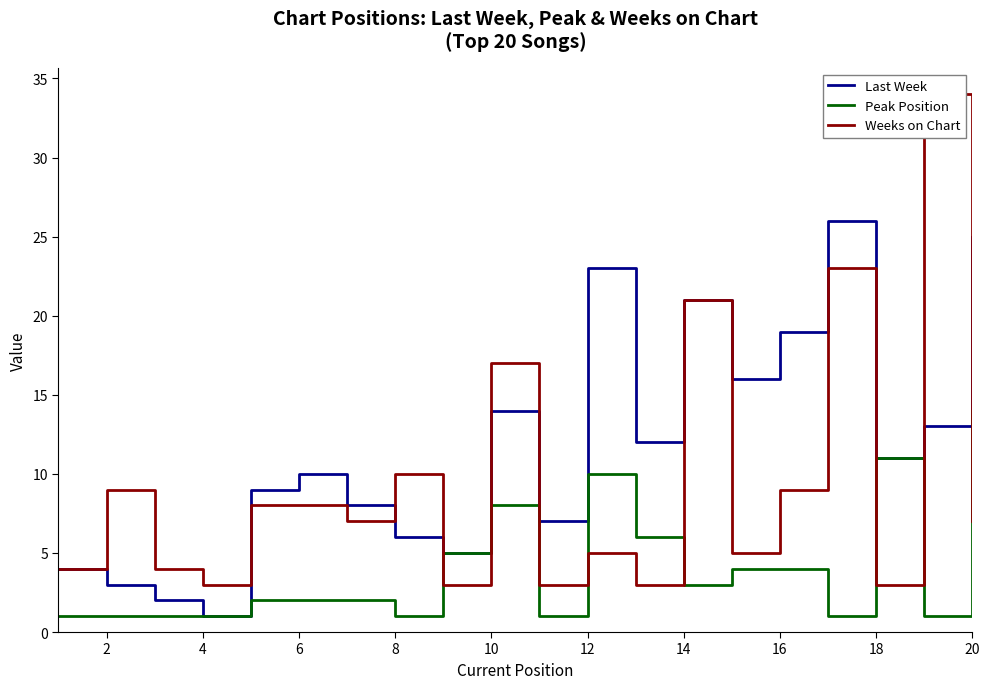

What is the minimum value for Last Week?

1